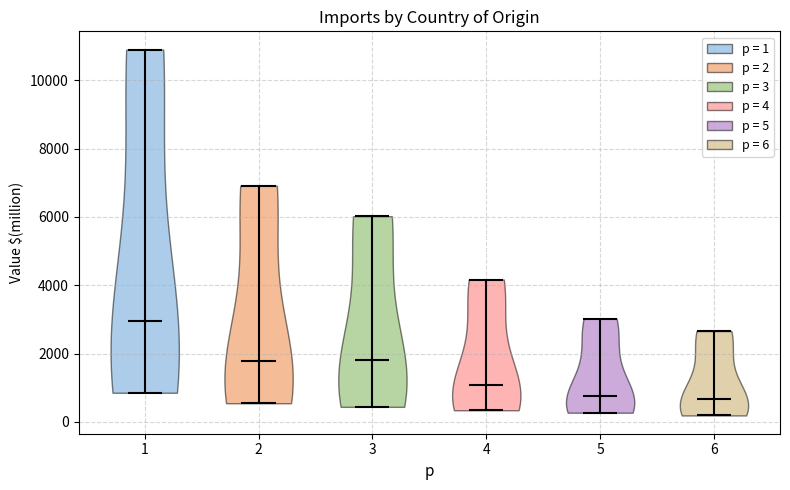

Which violin has the highest median line?

1